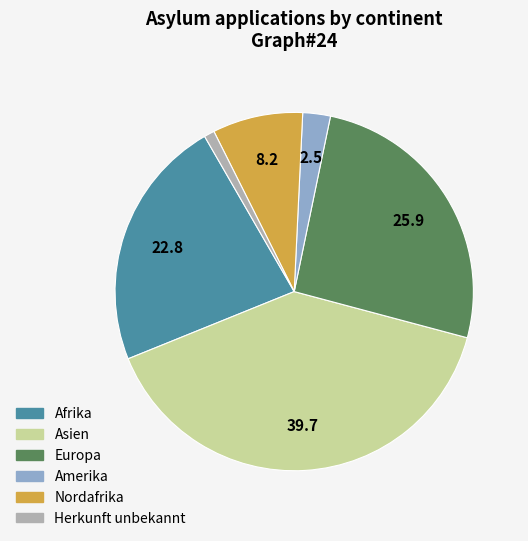

Which slice is the smallest?

Herkunft unbekannt